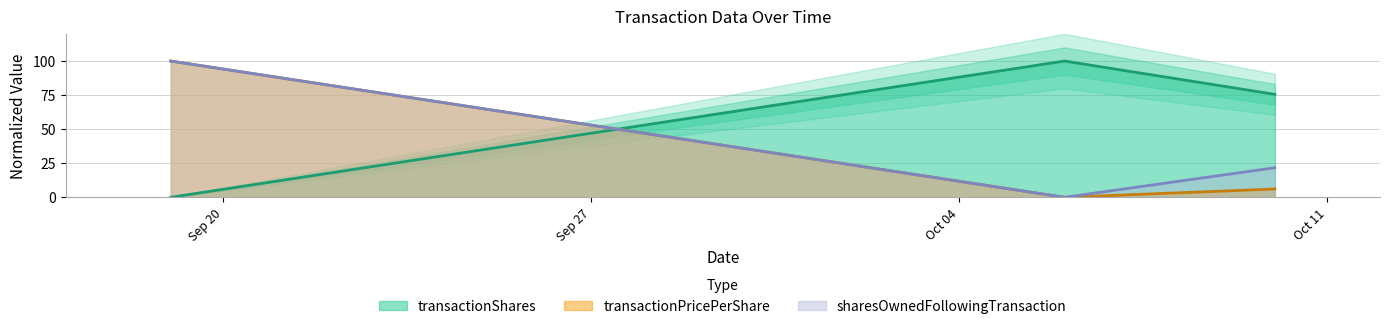

What is the maximum value for sharesOwnedFollowingTransaction?

100.0